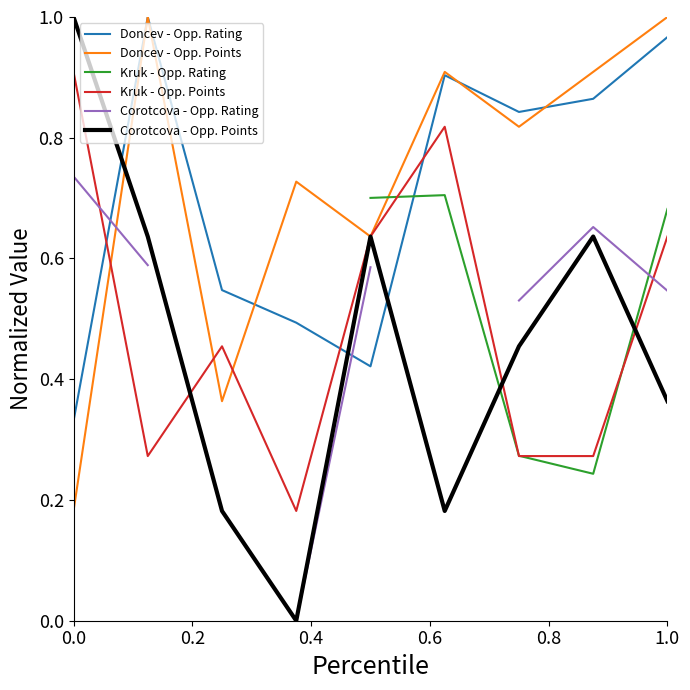

Is it true that Kruk - Opp. Points equals 0.8 at 1.0?

False